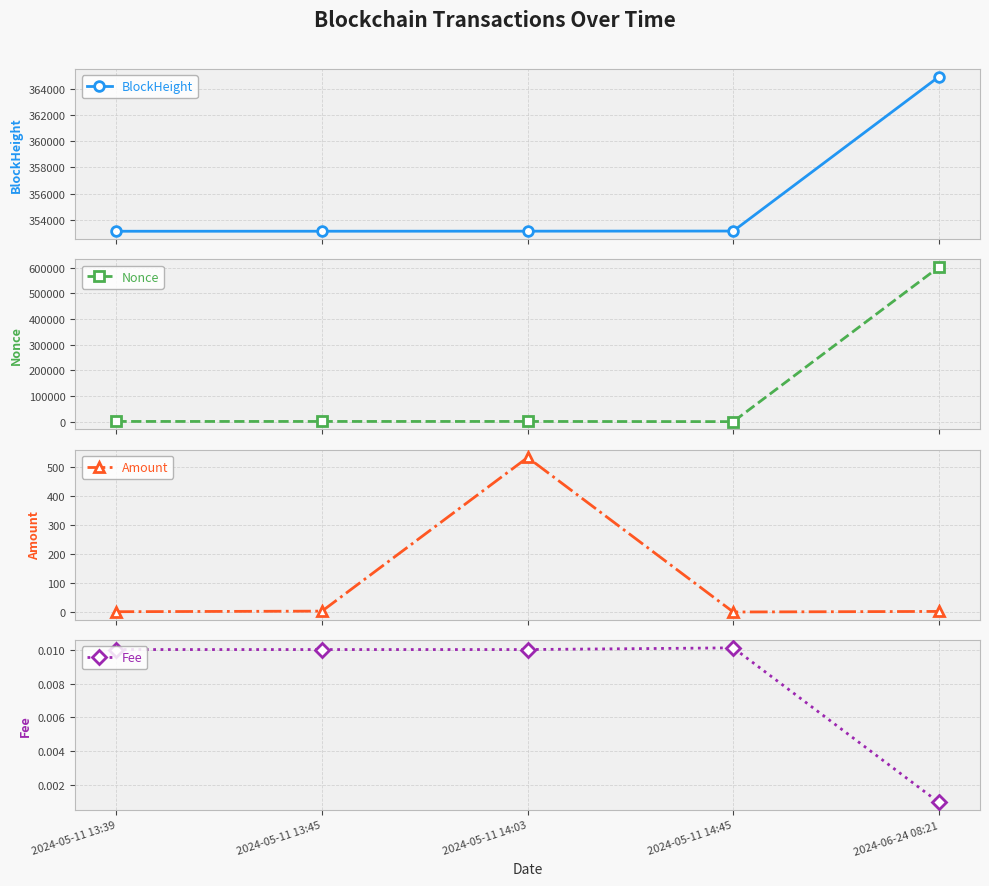

What position from the left is 2024-05-11 13:39?

1